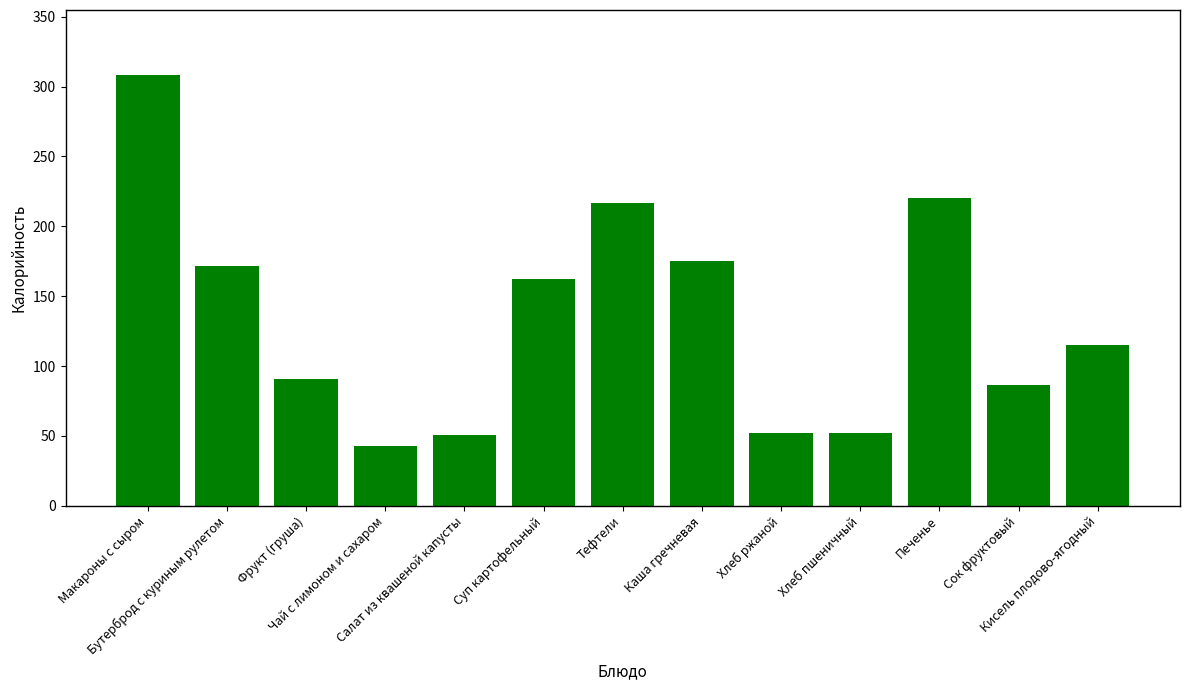

What is the difference between the maximum and minimum values?

265.9